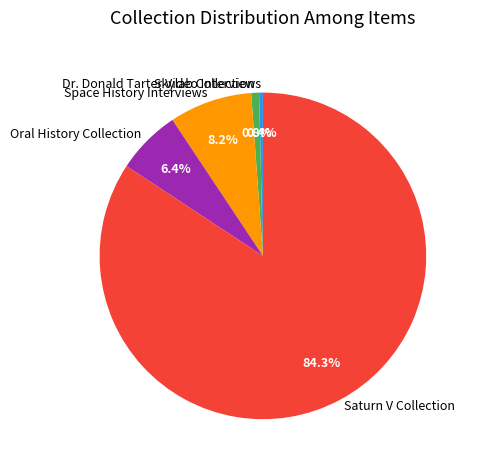

Which slice is the largest?

Saturn V Collection